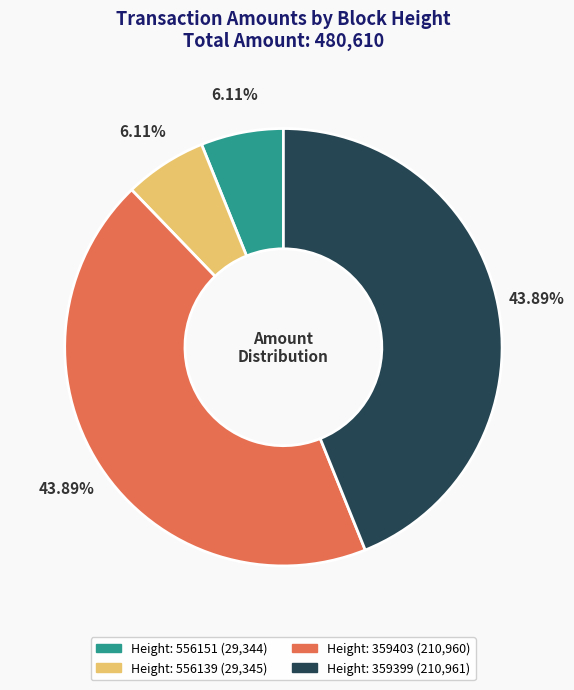

Is there a majority slice in this chart?

No